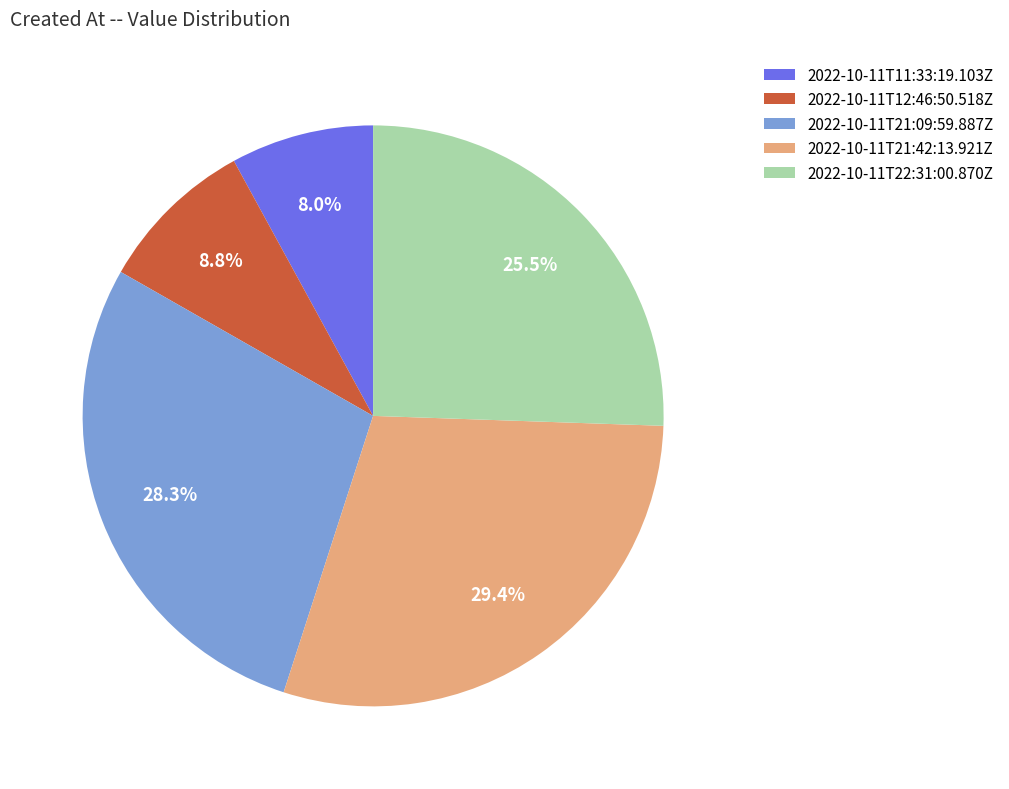

How many slices are in this pie chart?

5